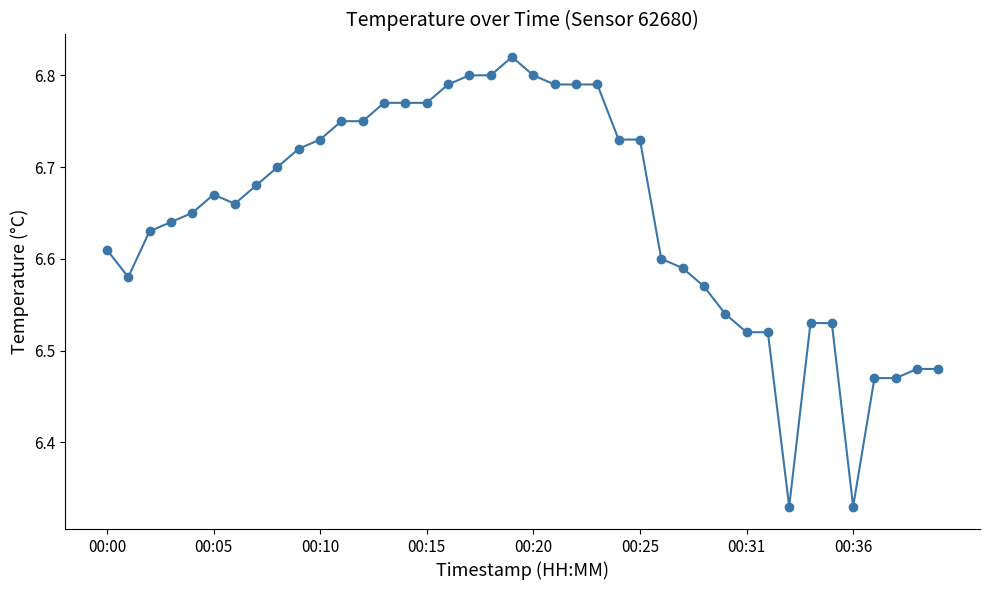

What is the difference between the maximum and minimum values?

0.5